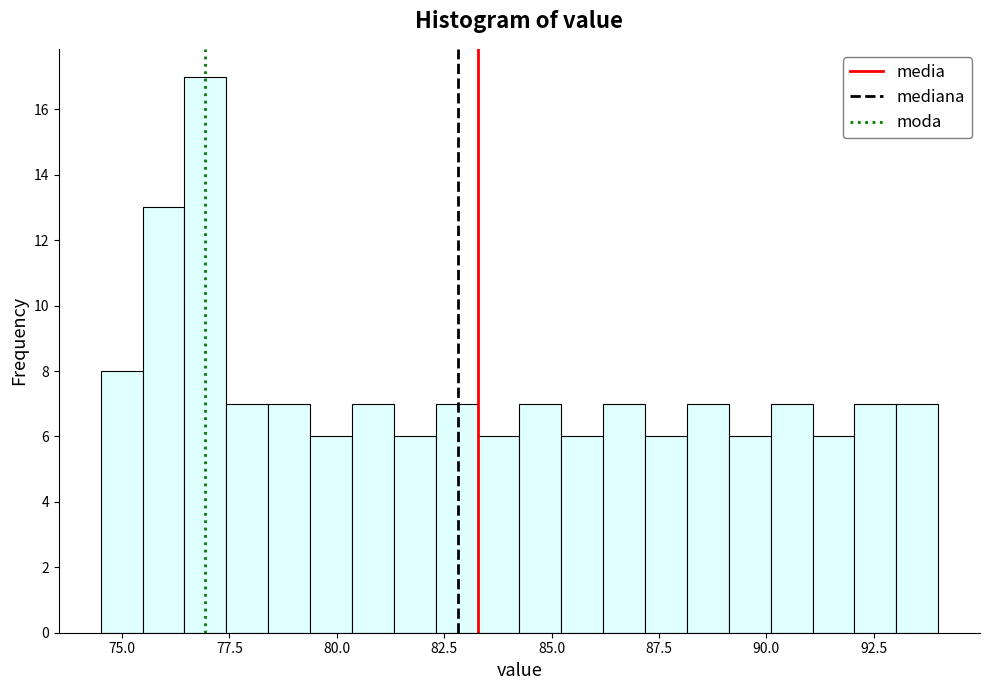

Around what value on the x-axis is the tallest bar? Give the approximate position of its centre, as read against the axis.

77.0